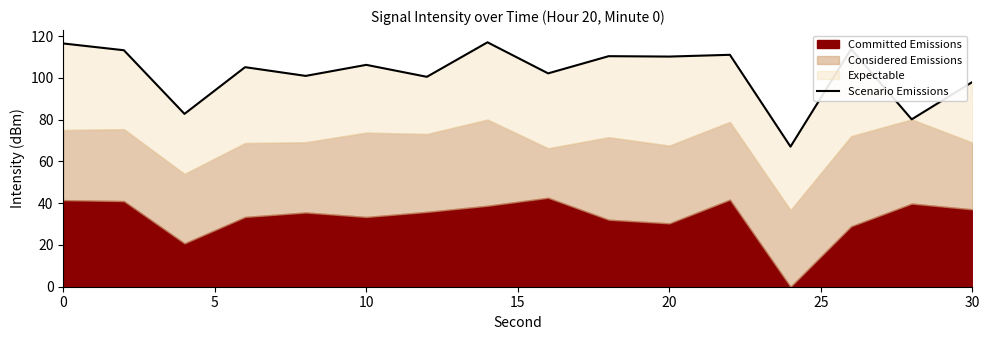

What is the difference between the second highest and second lowest values?

36.3